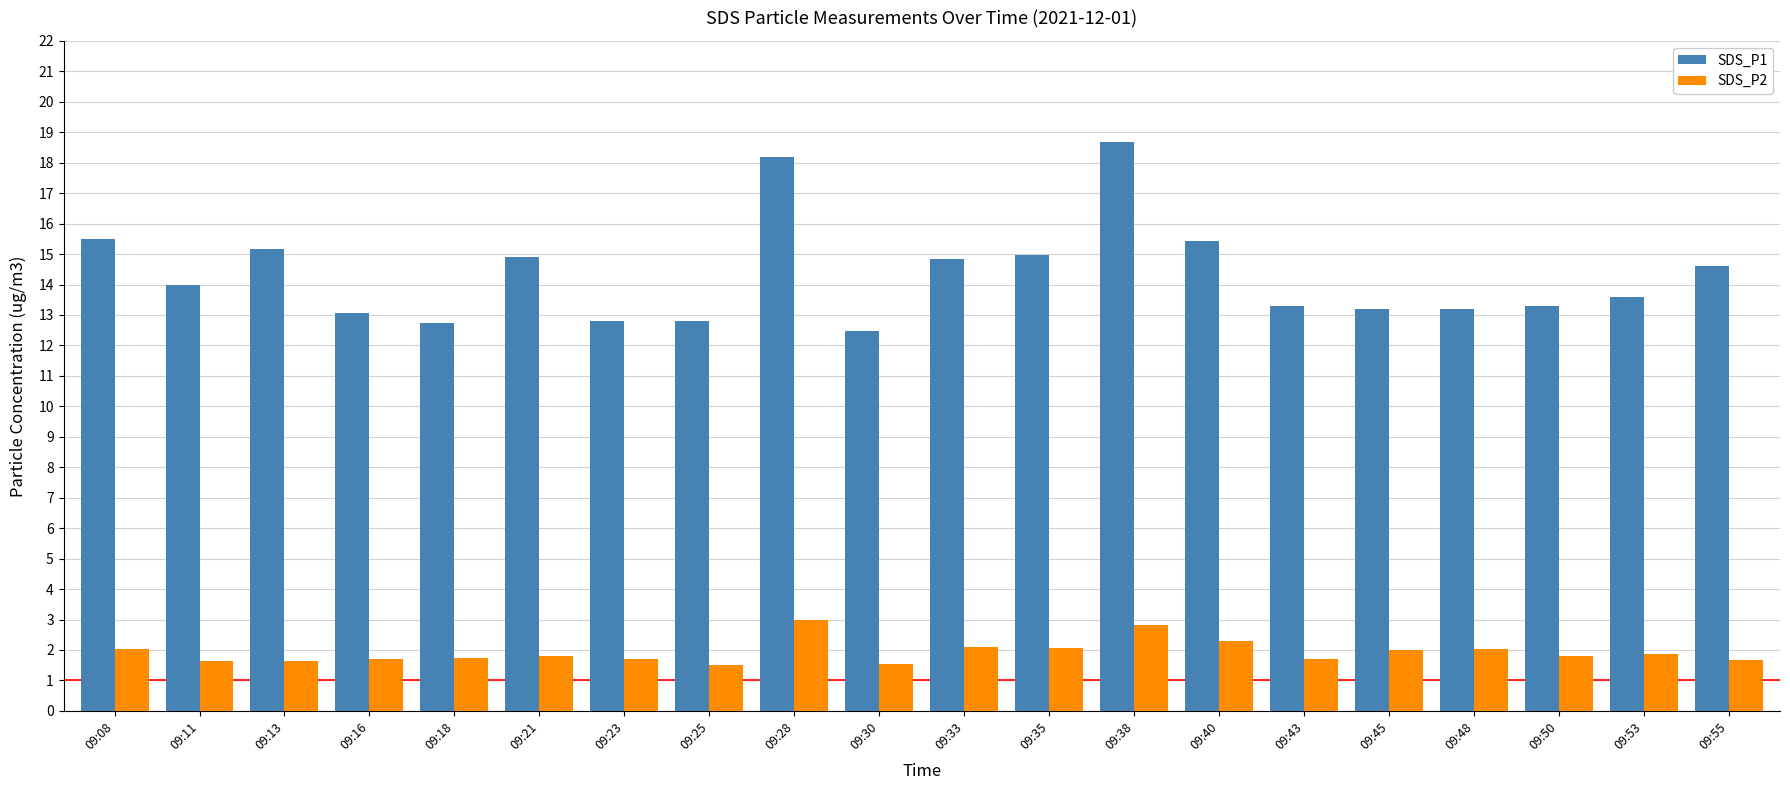

Rank the series by their maximum value, from highest to lowest.

SDS_P1, SDS_P2